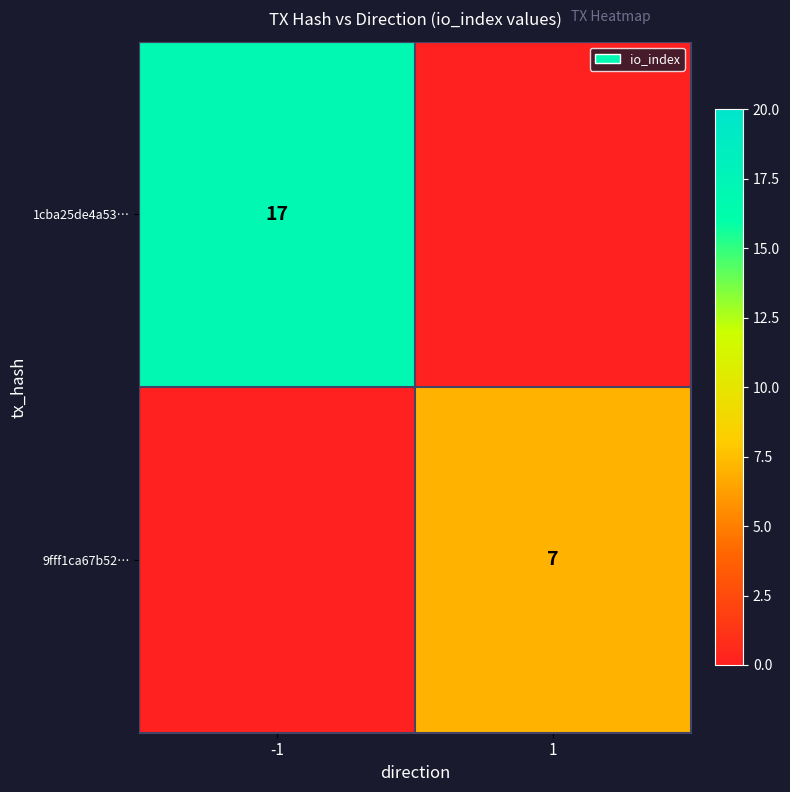

The 1cba25de4a53… series shows 17 at -1. True or false?

True